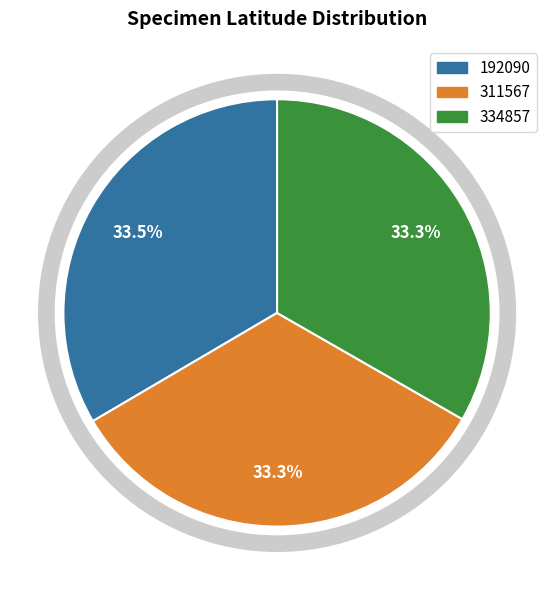

To the nearest percent, what is the combined percentage of 311567 and 334857?

67%